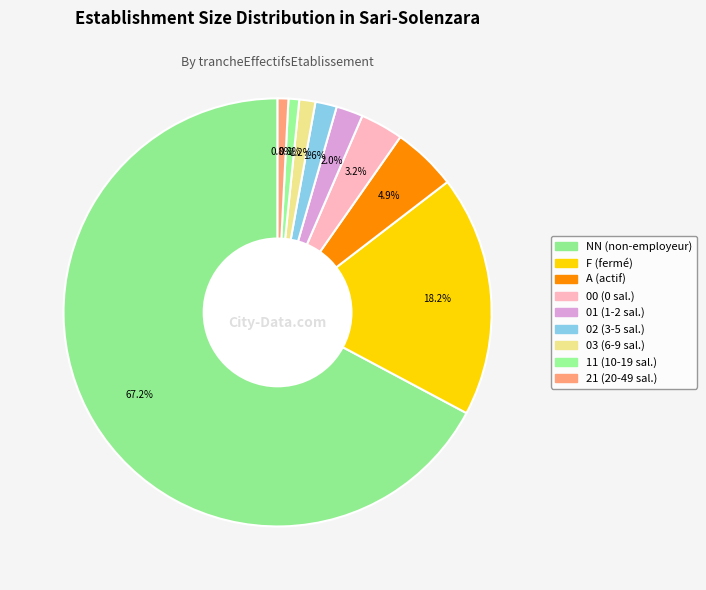

How many slices are in this pie chart?

9